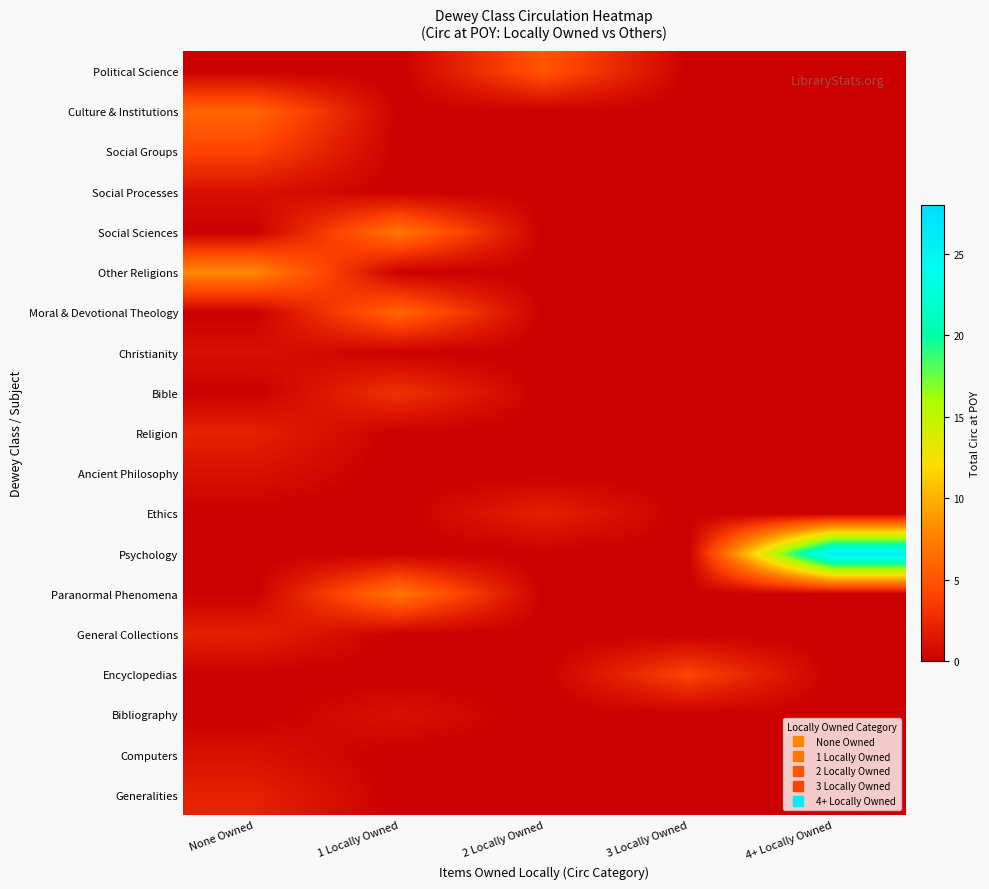

Rank the series by their maximum value, from lowest to highest.

Computers, Bibliography, Ancient Philosophy, Christianity, Social Processes, Generalities, General Collections, Ethics, Religion, Bible, Encyclopedias, Social Groups, Political Science, Moral & Devotional Theology, Culture & Institutions, Paranormal Phenomena, Social Sciences, Other Religions, Psychology